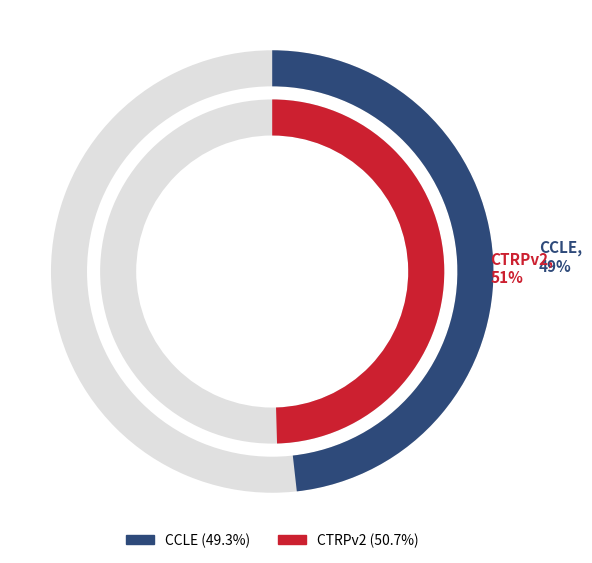

Does CTRPv2 represent more than half of the total?

Yes